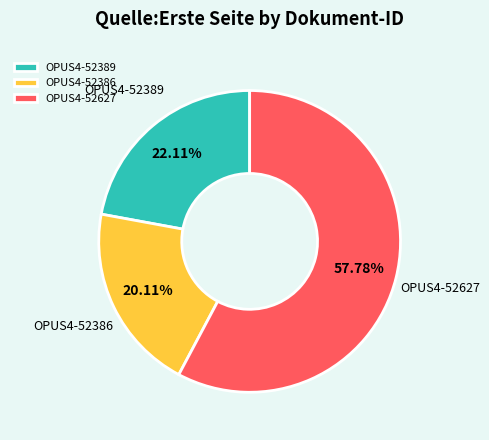

Combined, what portion of the pie is OPUS4-52627 and OPUS4-52386?

77.9%